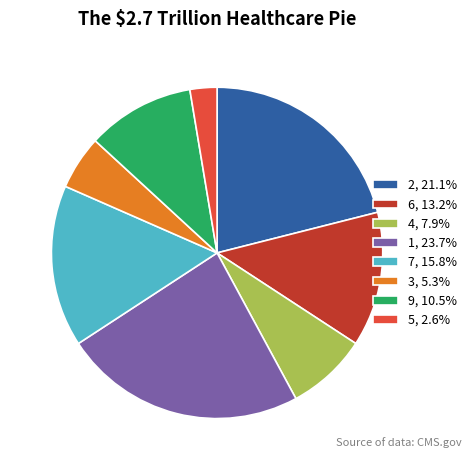

Approximately how many times larger is the value at 1, 23.7% compared to 5, 2.6%?

9.0